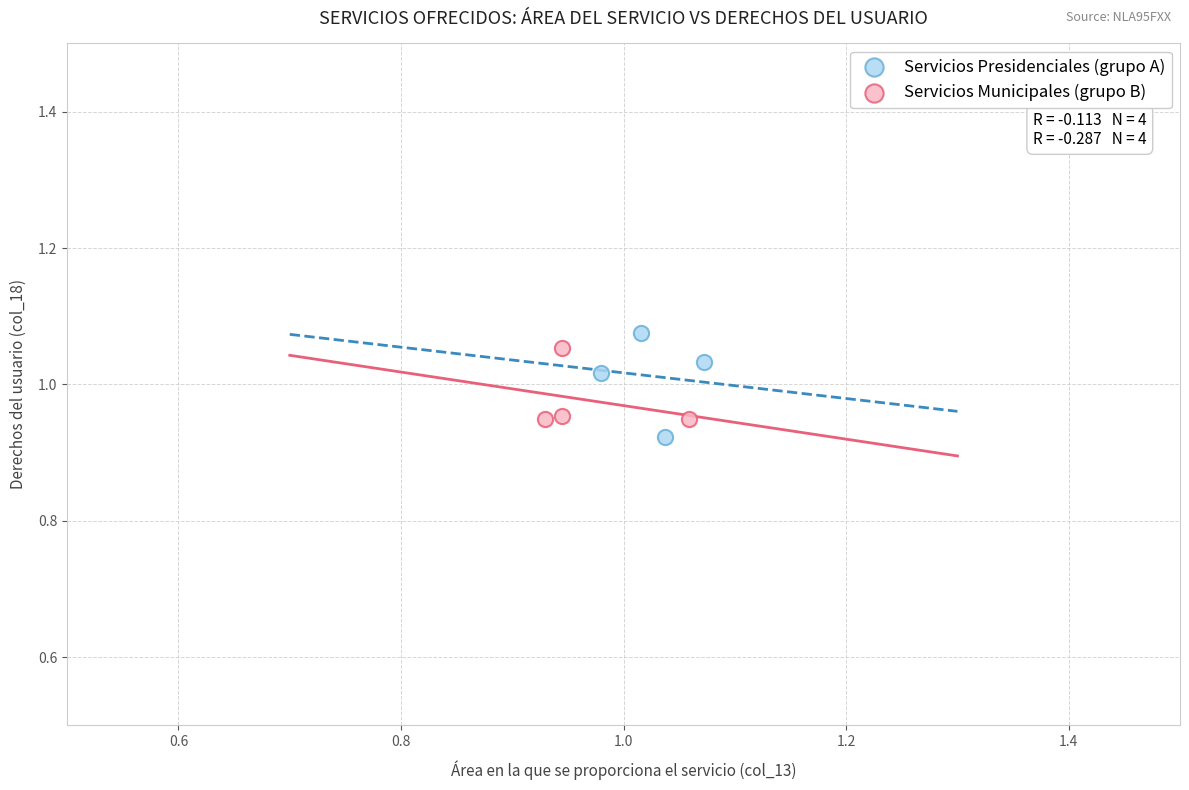

What are all the series names shown in the legend?

Servicios Presidenciales (grupo A), Servicios Municipales (grupo B)